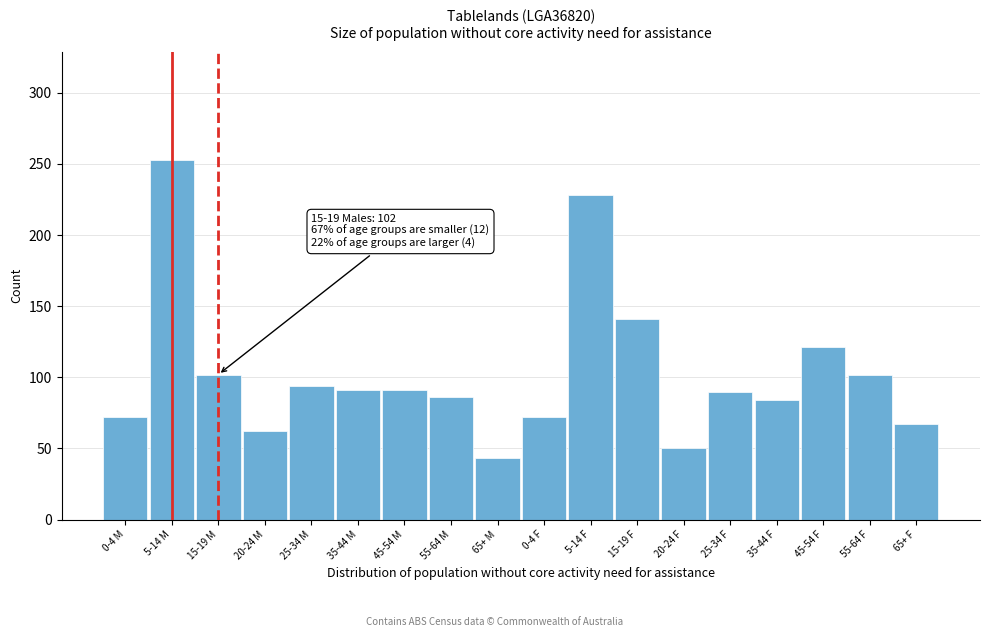

What is the greatest value displayed?

253